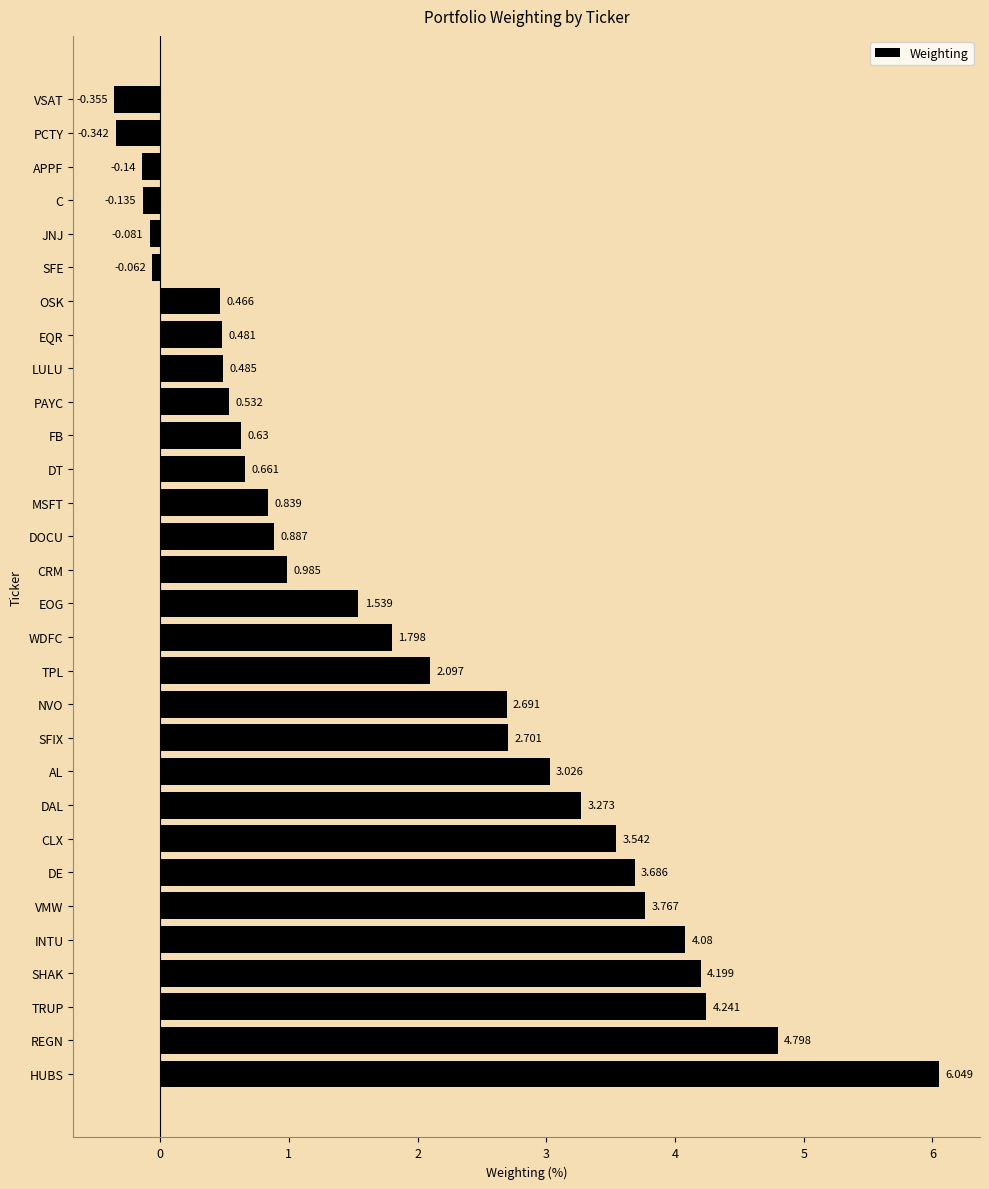

Rank the categories by value from lowest to highest.

VSAT, PCTY, APPF, C, JNJ, SFE, OSK, EQR, LULU, PAYC, FB, DT, MSFT, DOCU, CRM, EOG, WDFC, TPL, NVO, SFIX, AL, DAL, CLX, DE, VMW, INTU, SHAK, TRUP, REGN, HUBS